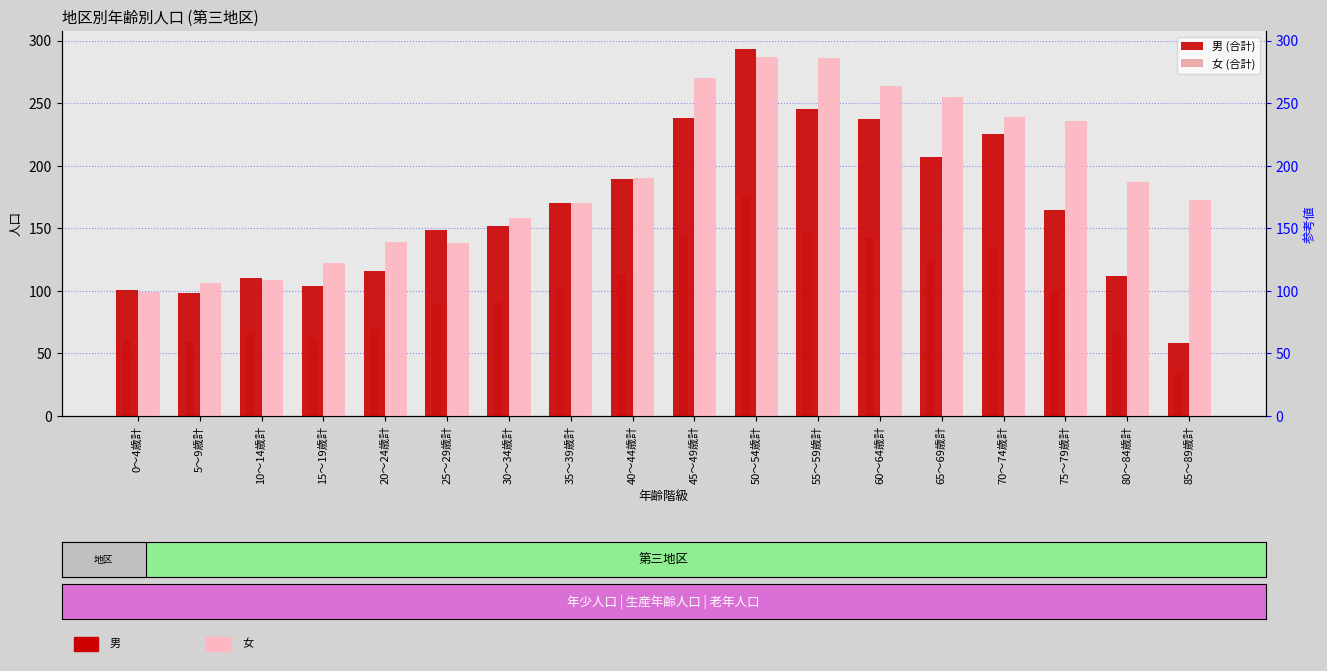

How many bars are there in each group?

4